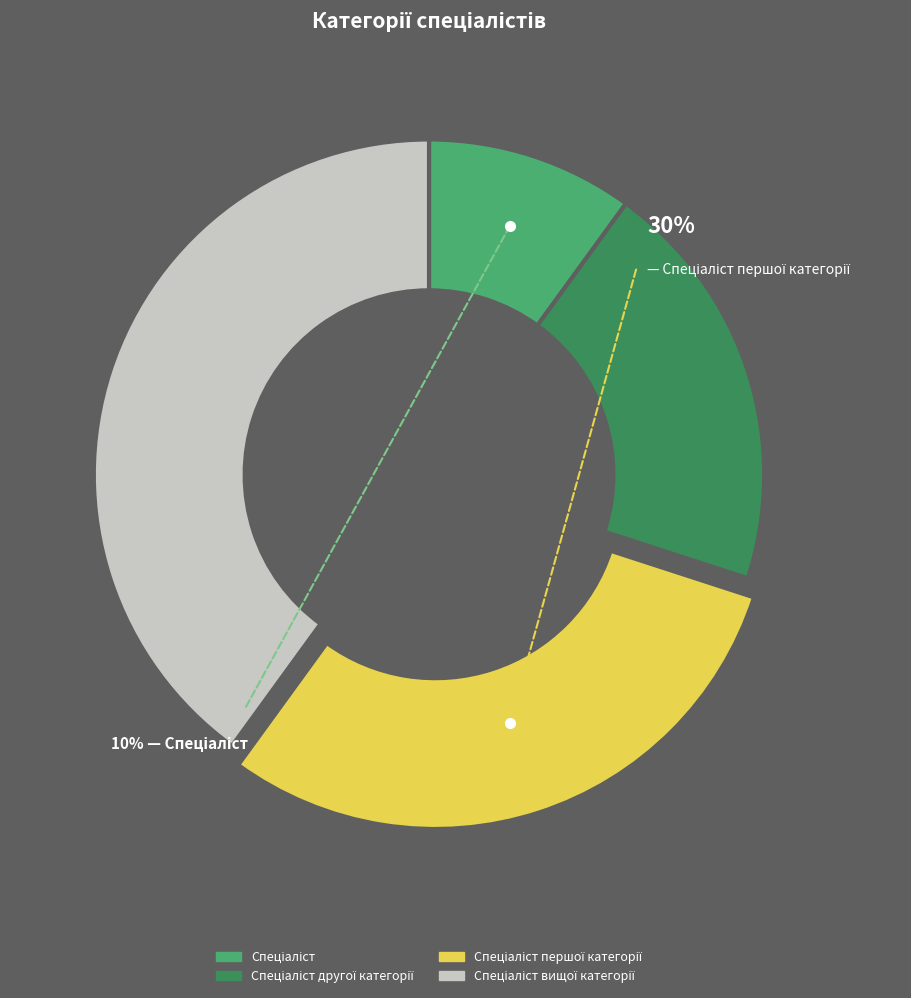

The Спеціаліст slice represents 23% of the pie. True or false?

False